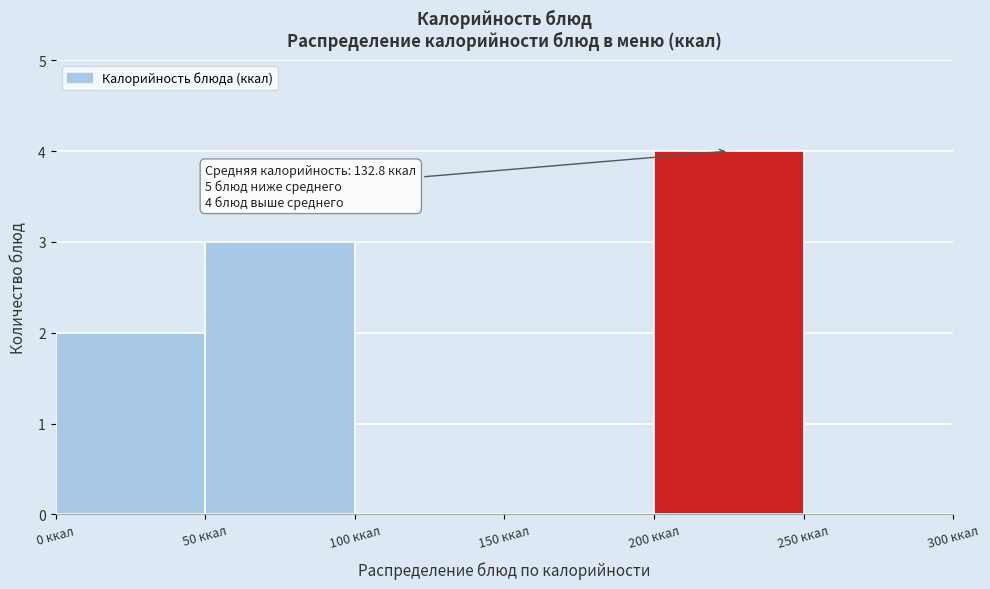

Over which range of the x-axis is the bar tallest?

200 to 250